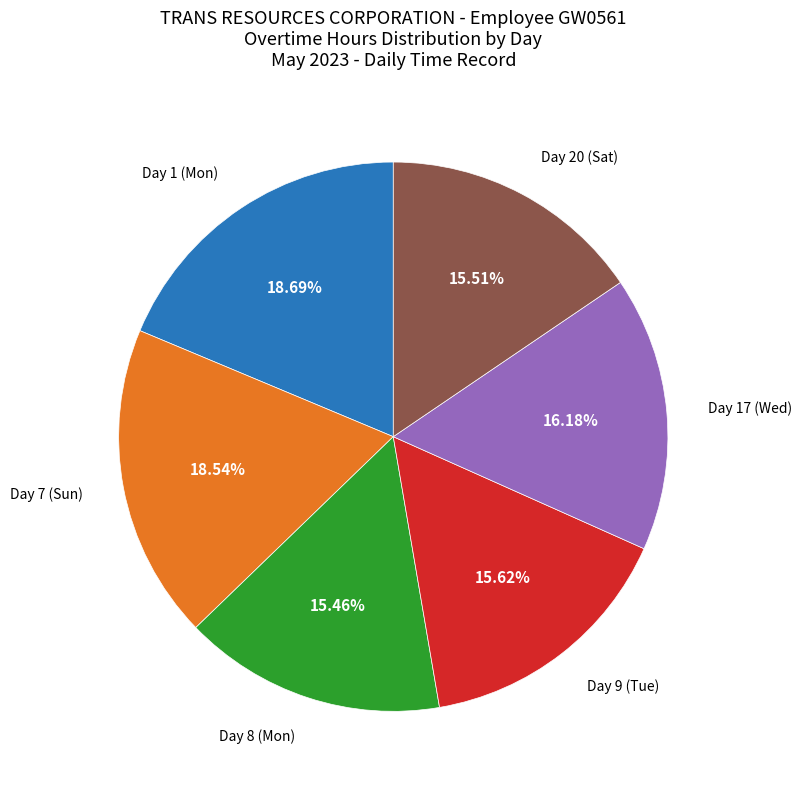

Is there any slice that represents more than half of the pie?

No